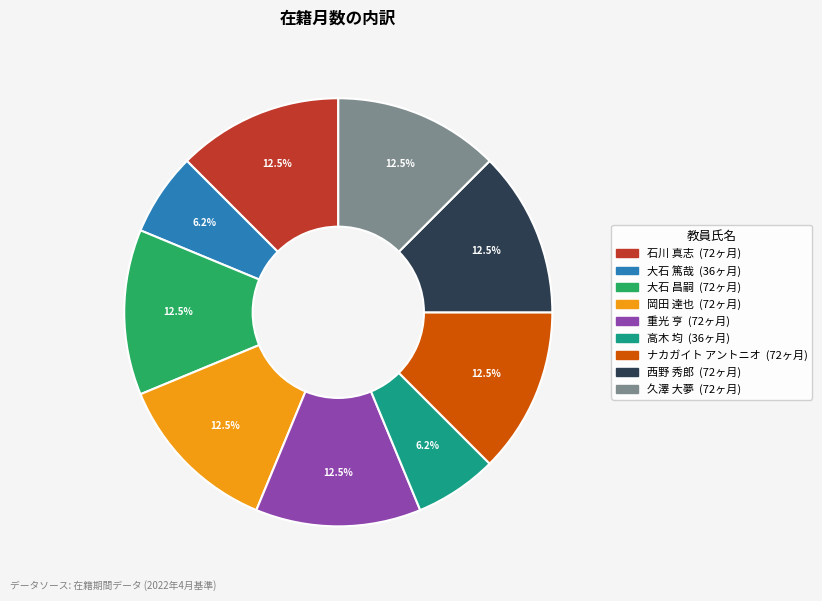

Does 石川 真志 represent more than half of the total?

No